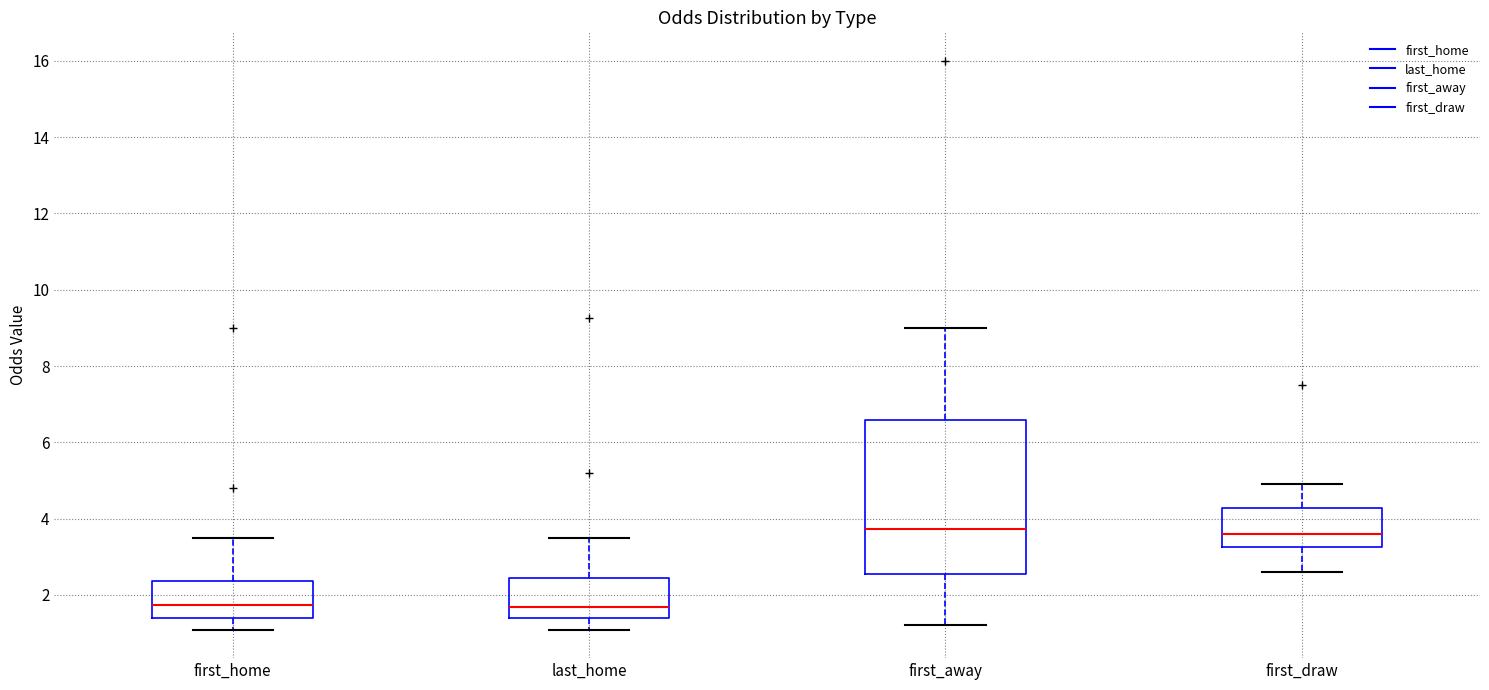

Reading left to right, read every box against the y-axis: the position of its median line, the range the box covers, and the ends of its whiskers. The values are not printed on the chart, so give them approximately, as read against the axis.

first_home: median 1.8, box 1.4 to 2.4, whiskers 1.0 to 3.6
last_home: median 1.6, box 1.4 to 2.4, whiskers 1.0 to 3.6
first_away: median 3.8, box 2.6 to 6.6, whiskers 1.2 to 9.0
first_draw: median 3.6, box 3.2 to 4.2, whiskers 2.6 to 5.0